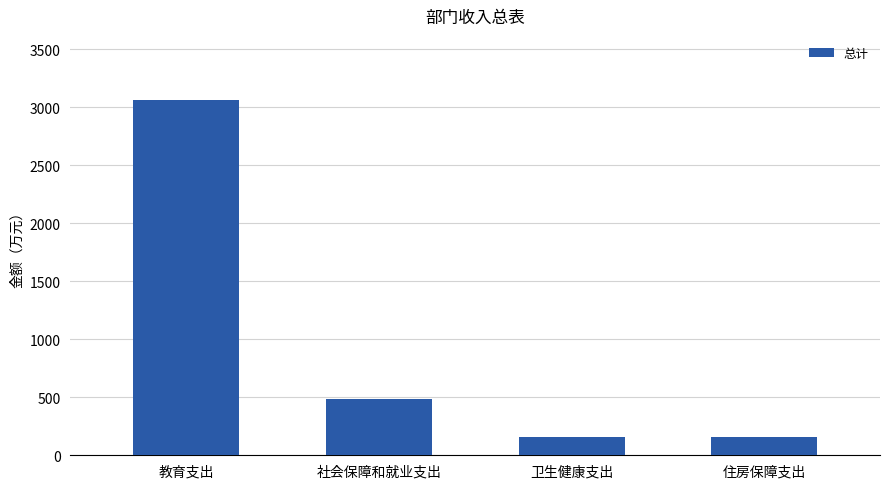

What is the label of the 1st bar from the left?

教育支出